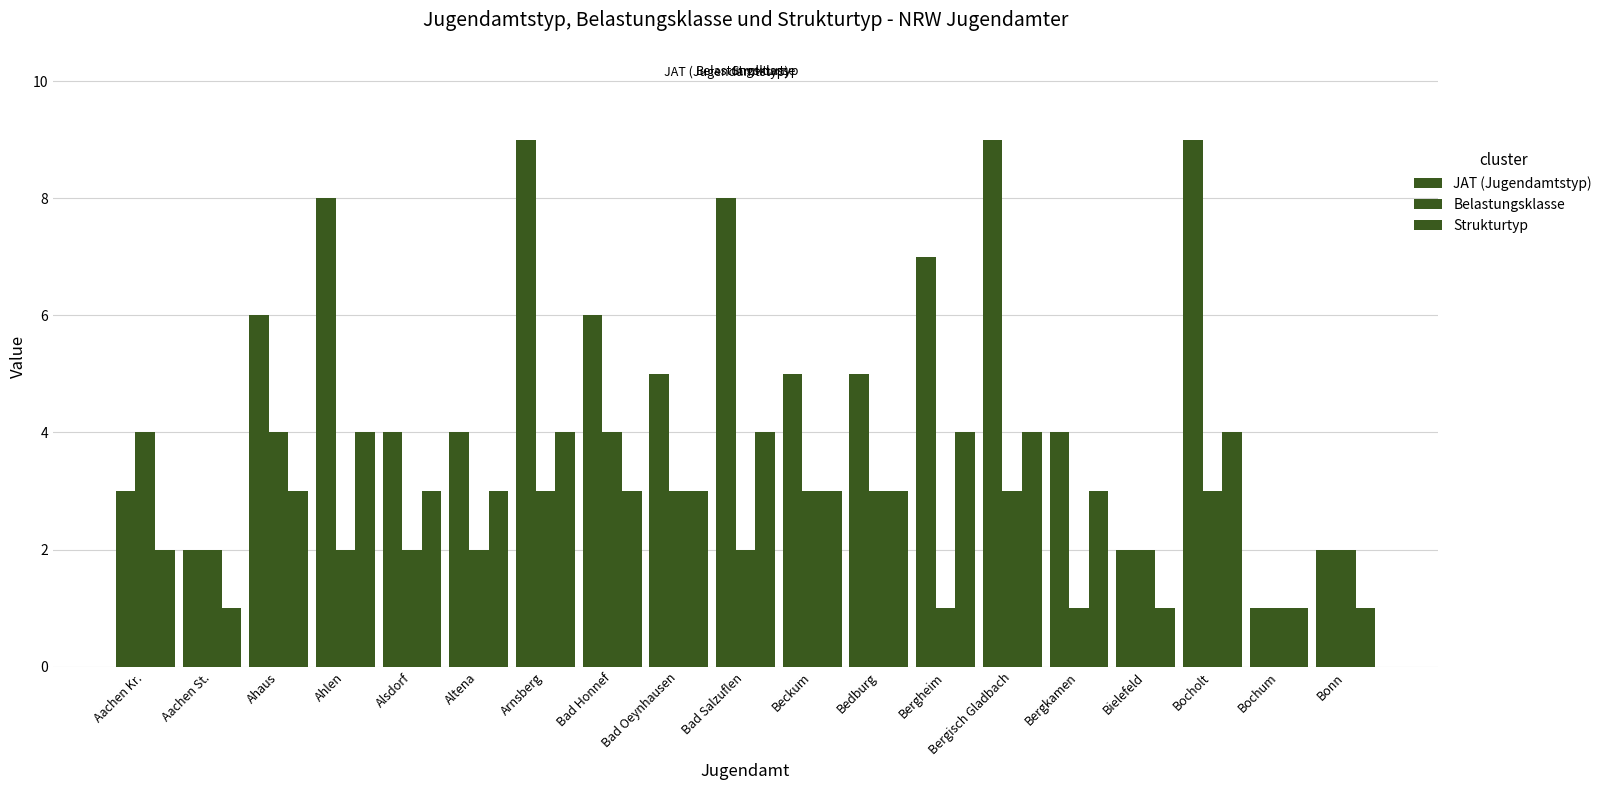

Which series has the largest total across all categories?

JAT (Jugendamtstyp)